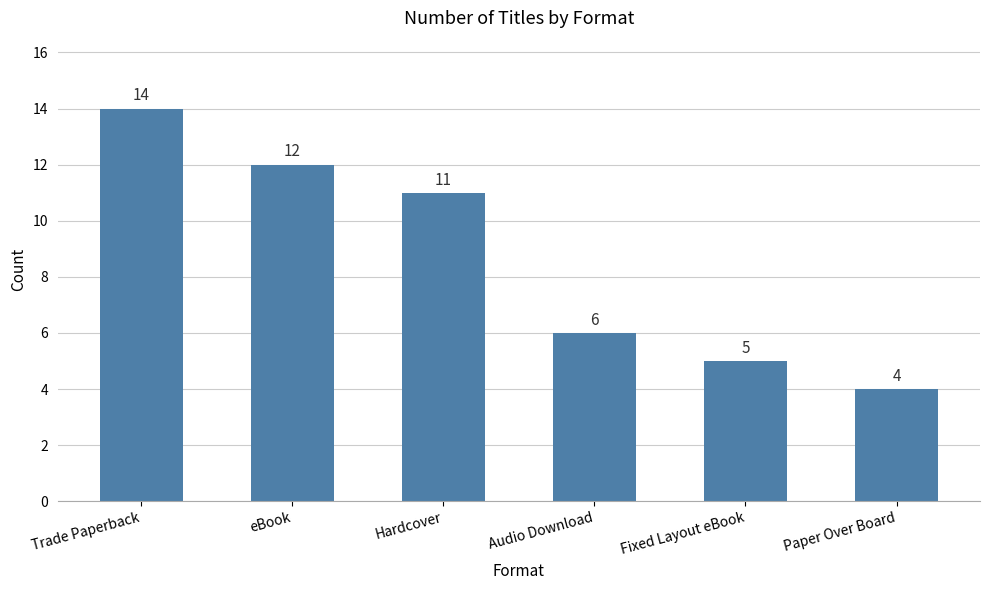

The chart shows a value of 6 at Trade Paperback. True or false?

False